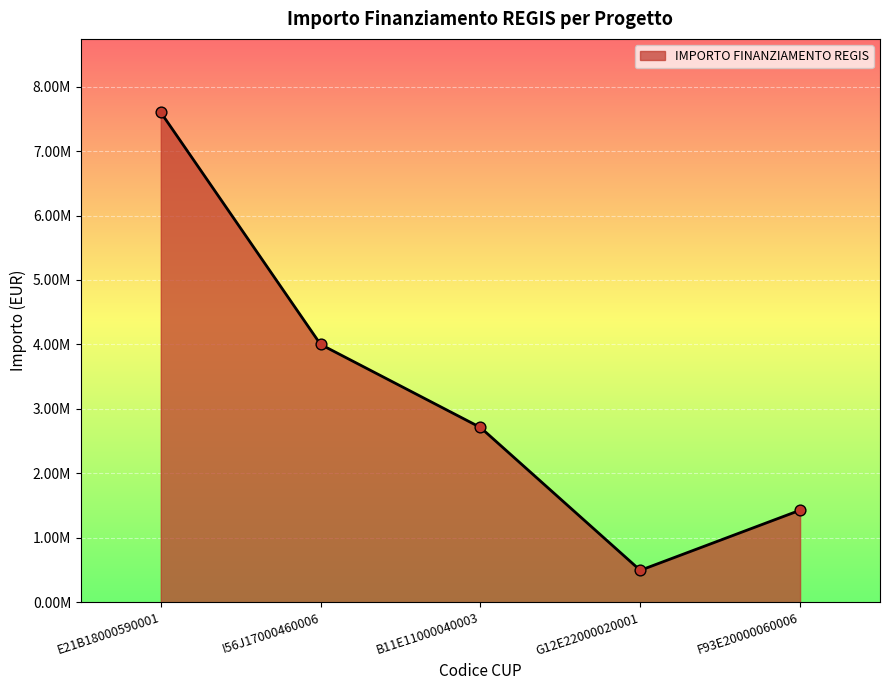

What is the change in value from I56J17000460006 to B11E11000040003?

-1287748.4